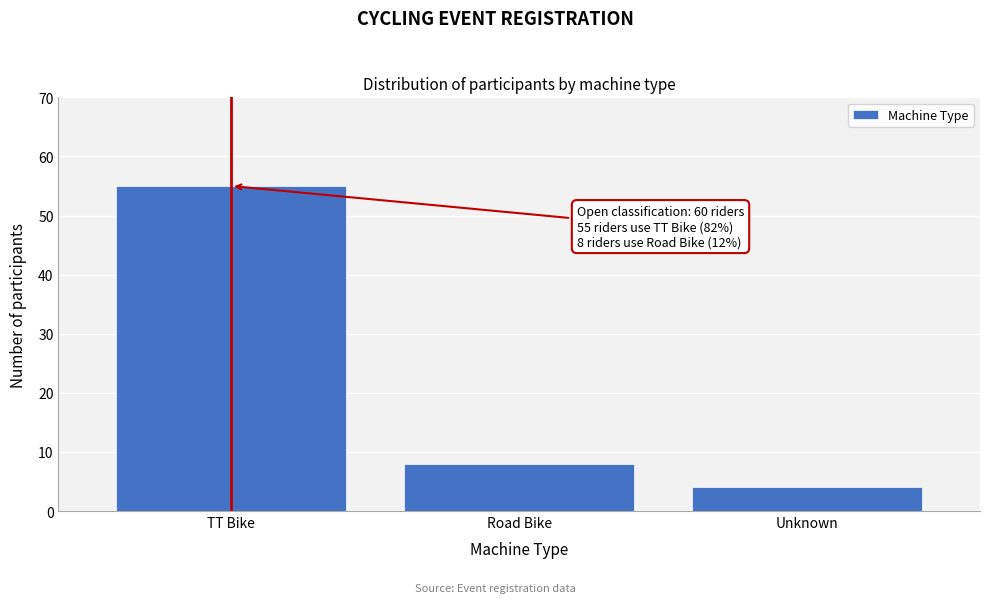

Reading right to left, transcribe all the data shown in this chart.

4	8	55